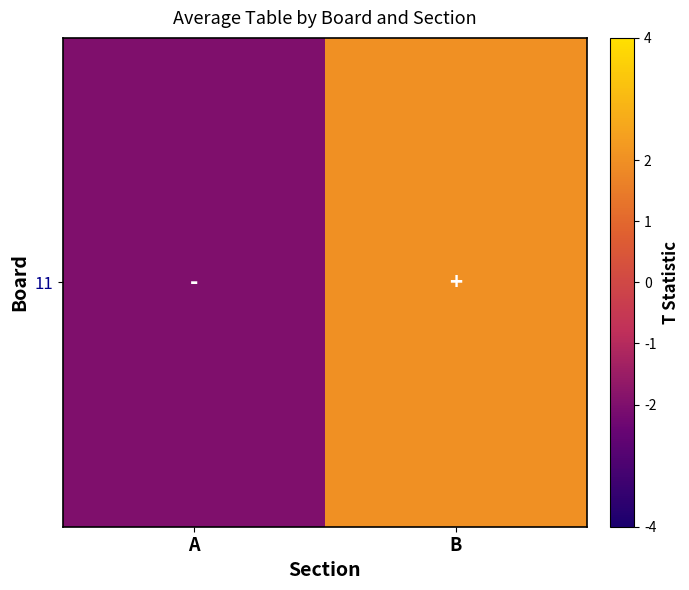

Reading right to left, extract all data points from this chart.

B=2	A=-2